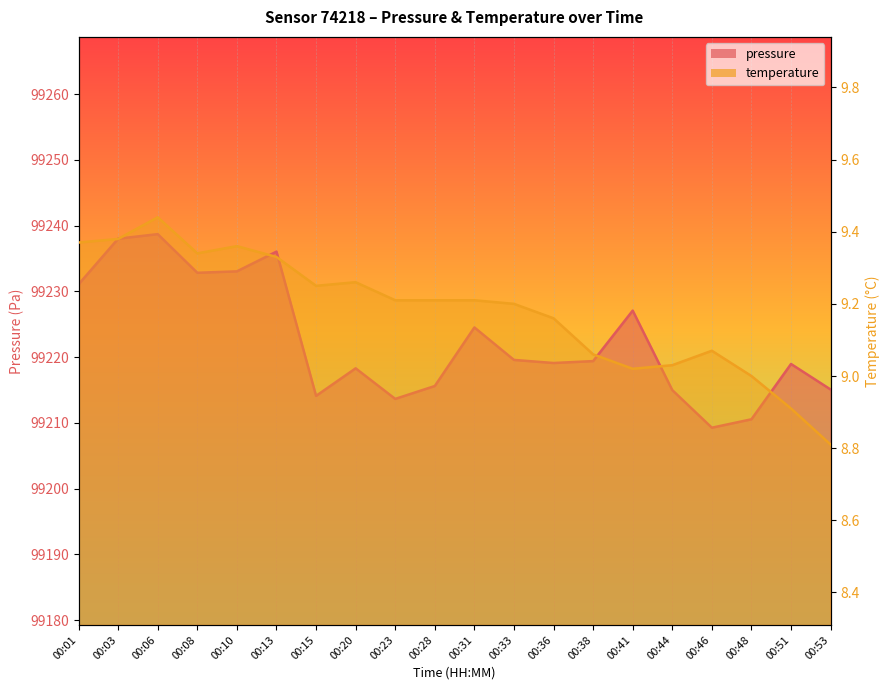

What is the sum of all pressure values?

1984449.6